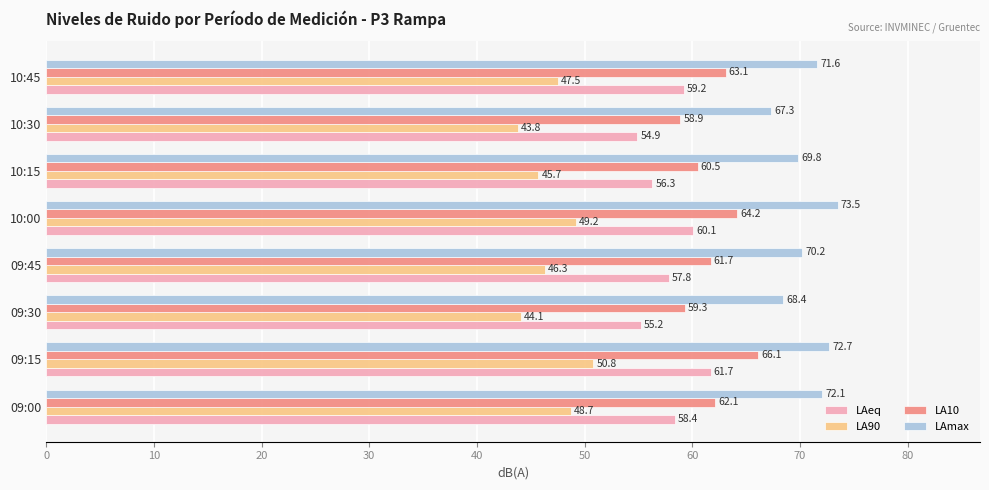

Which series has the largest total across all categories?

LAmax